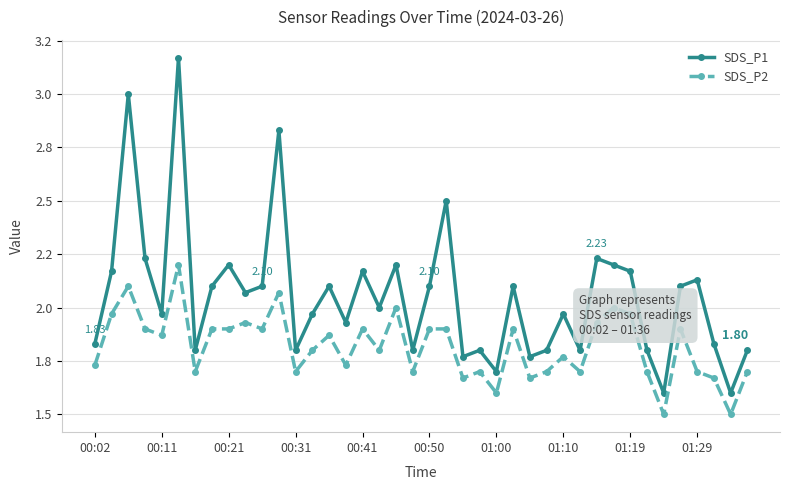

Does the chart have visible grid lines?

Yes